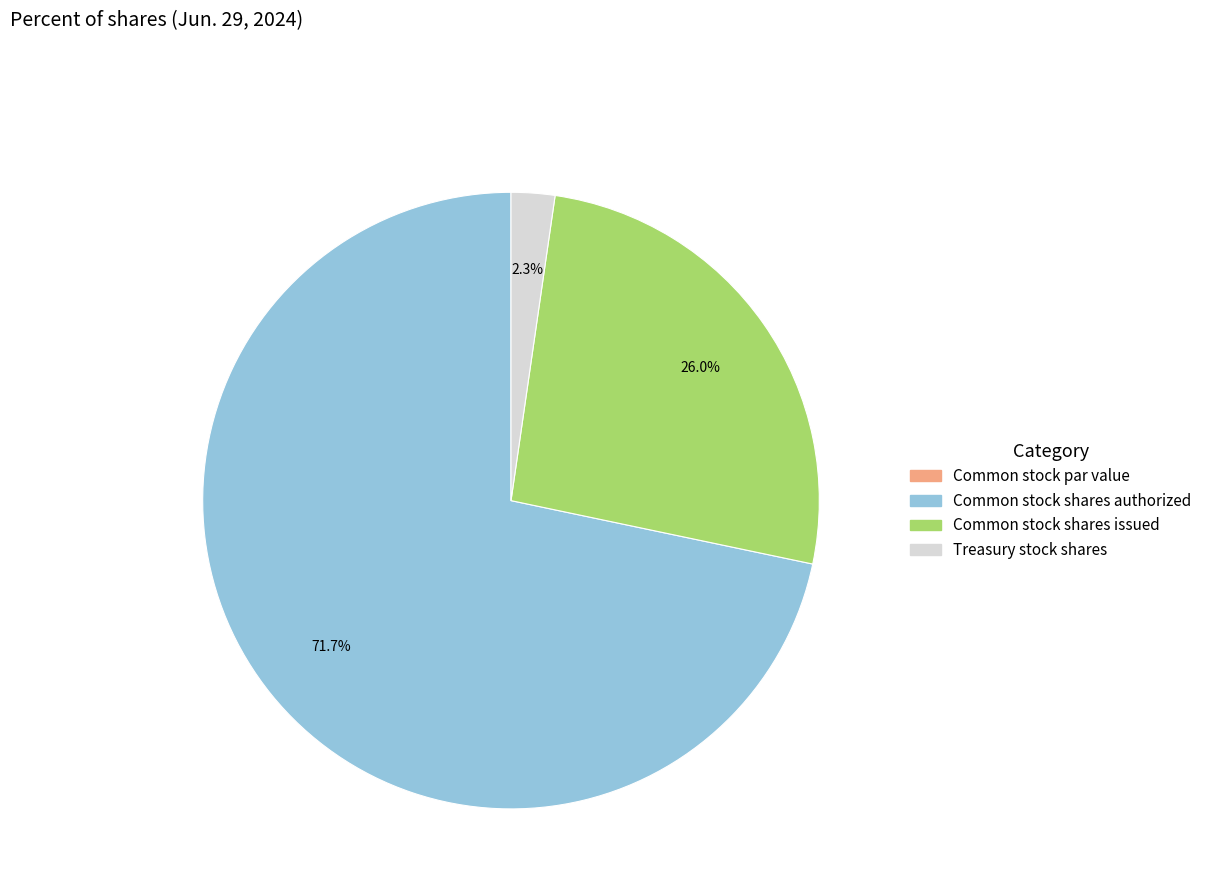

To the nearest percent, what is the difference between the largest and smallest slice percentages?

72%